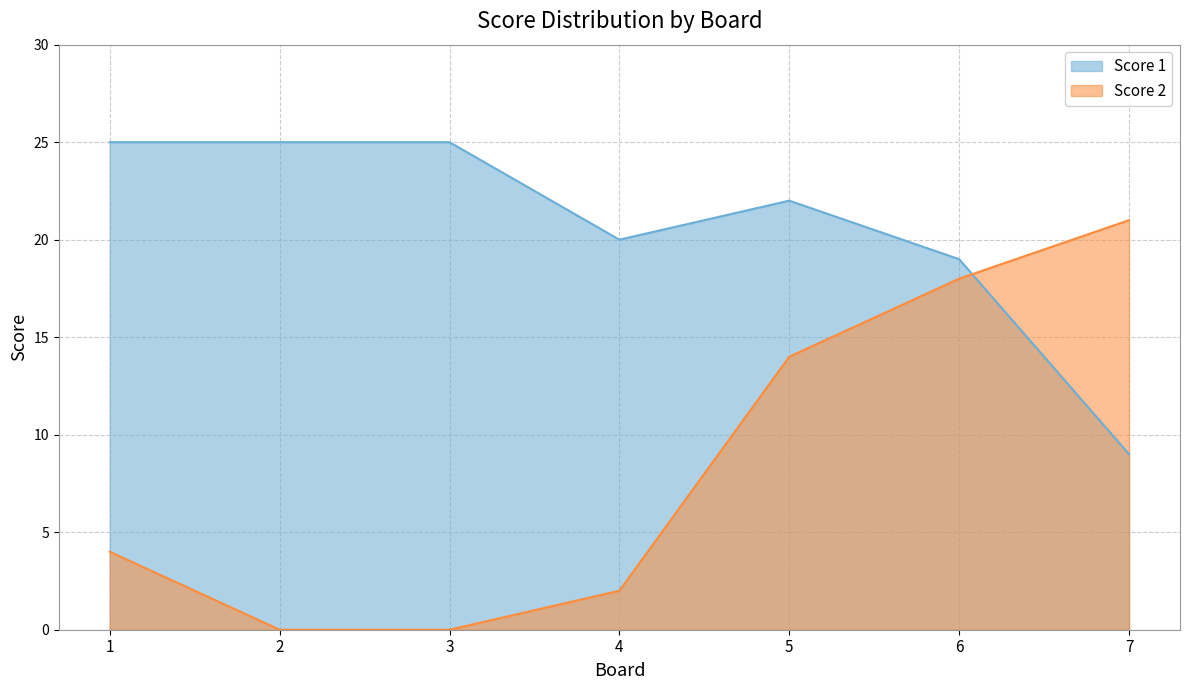

Between 2 and 5, which is larger?

2